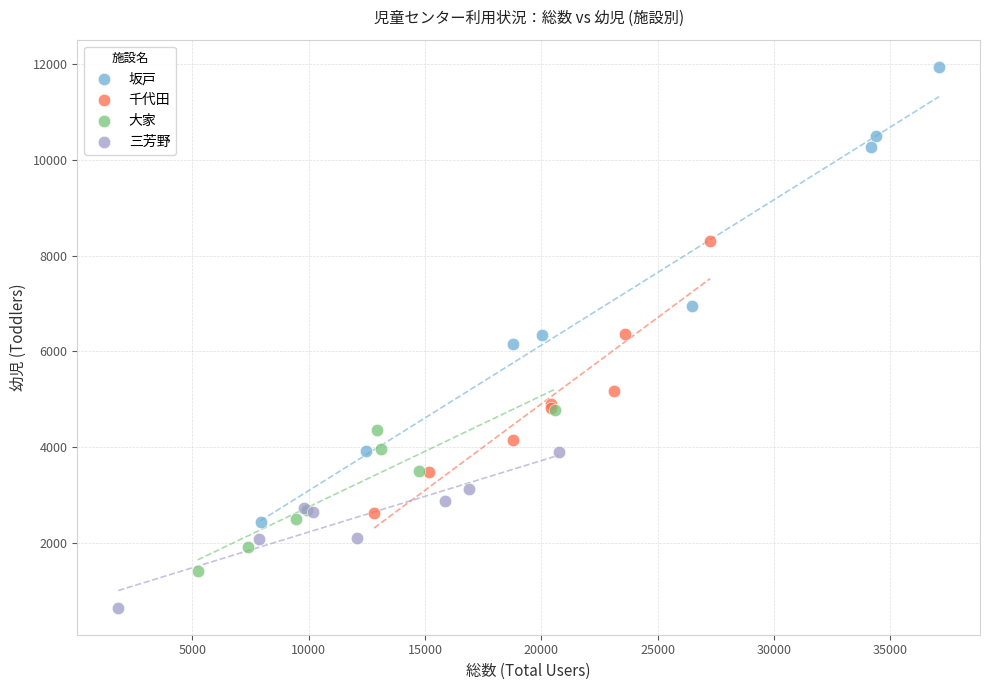

Which series has the widest spread of Y values?

坂戸